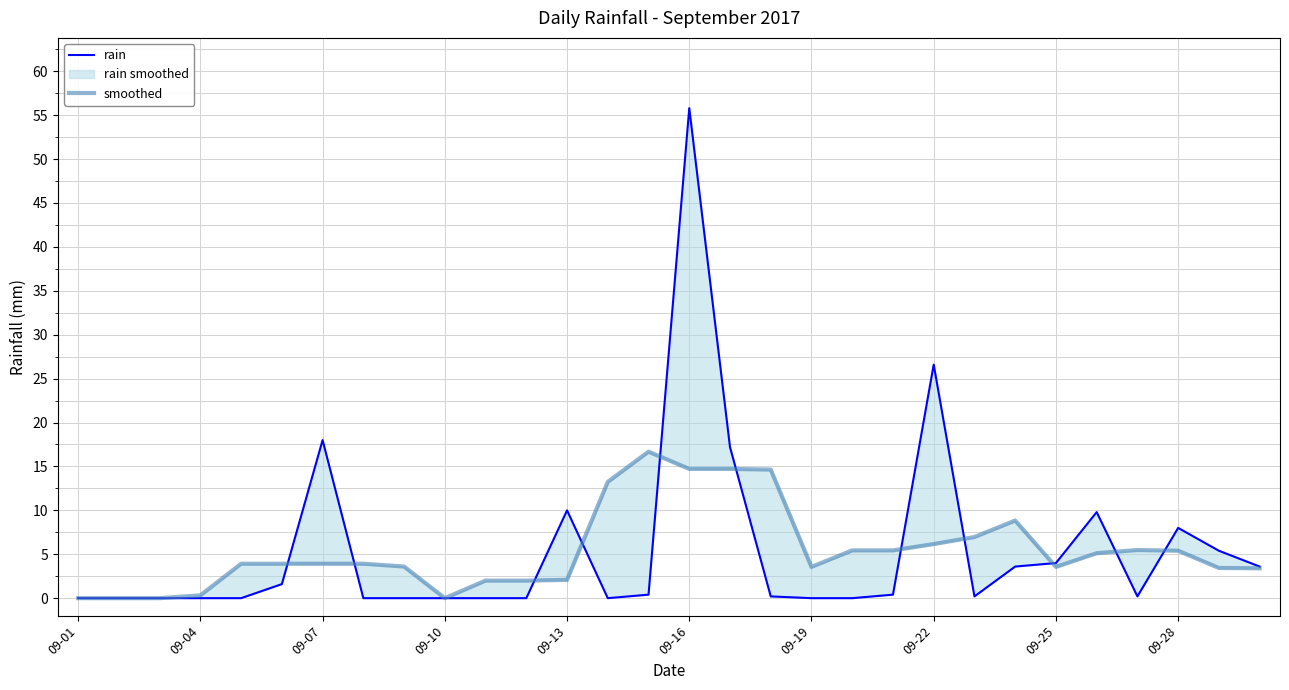

Rank the series by their maximum value, from lowest to highest.

smoothed, rain